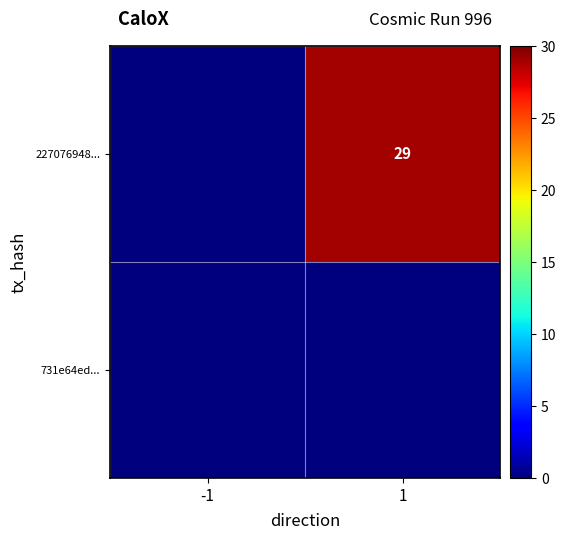

The value of 227076948... at 1 is 29. True or false?

True